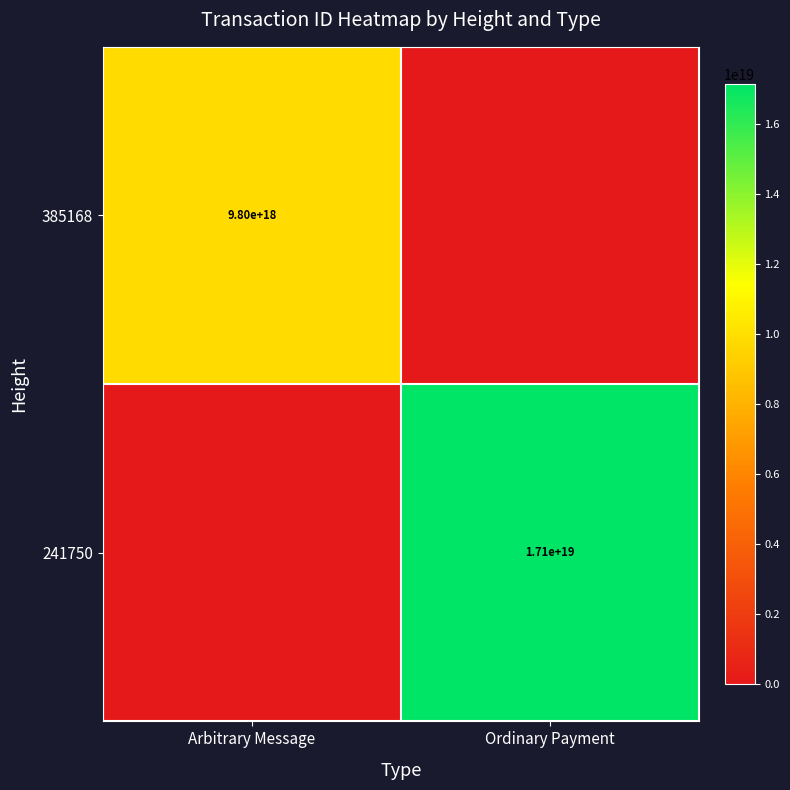

The 241750 series shows 17100000000000000000 at Ordinary Payment. True or false?

True